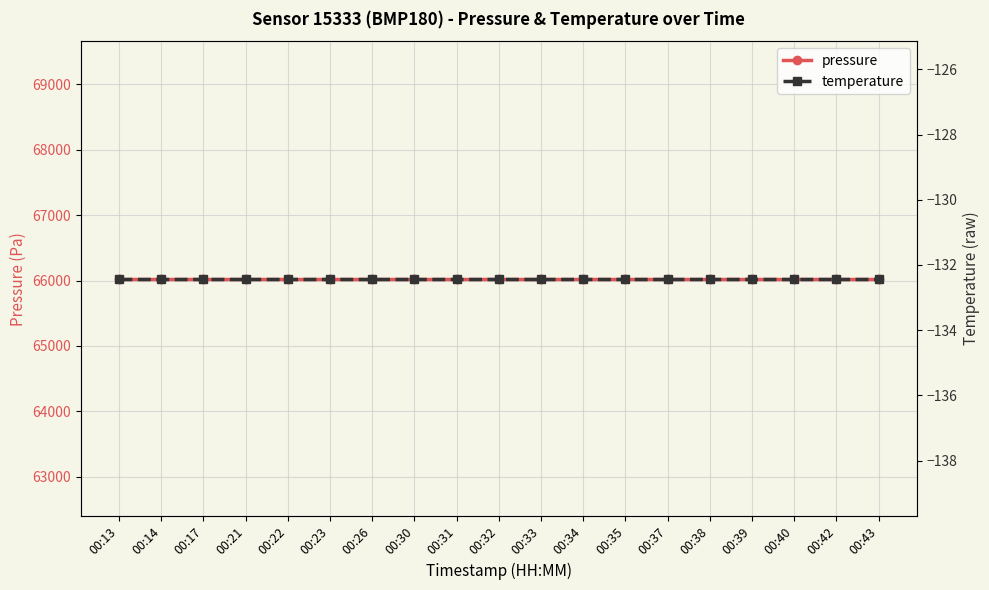

True or false: temperature and pressure cross at least once.

False